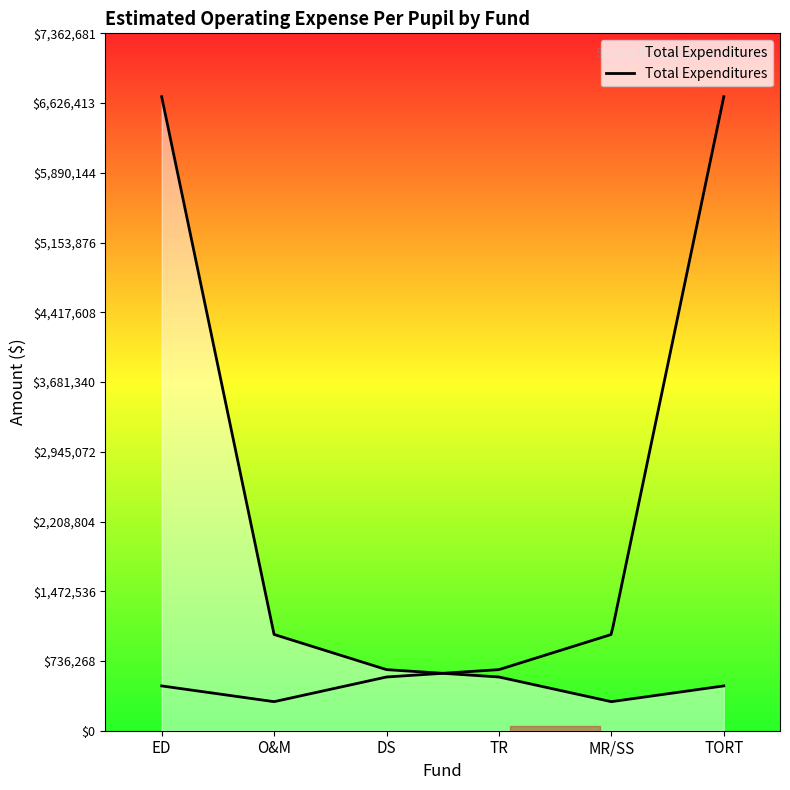

The chart shows a value of 4108591 at ED. True or false?

False